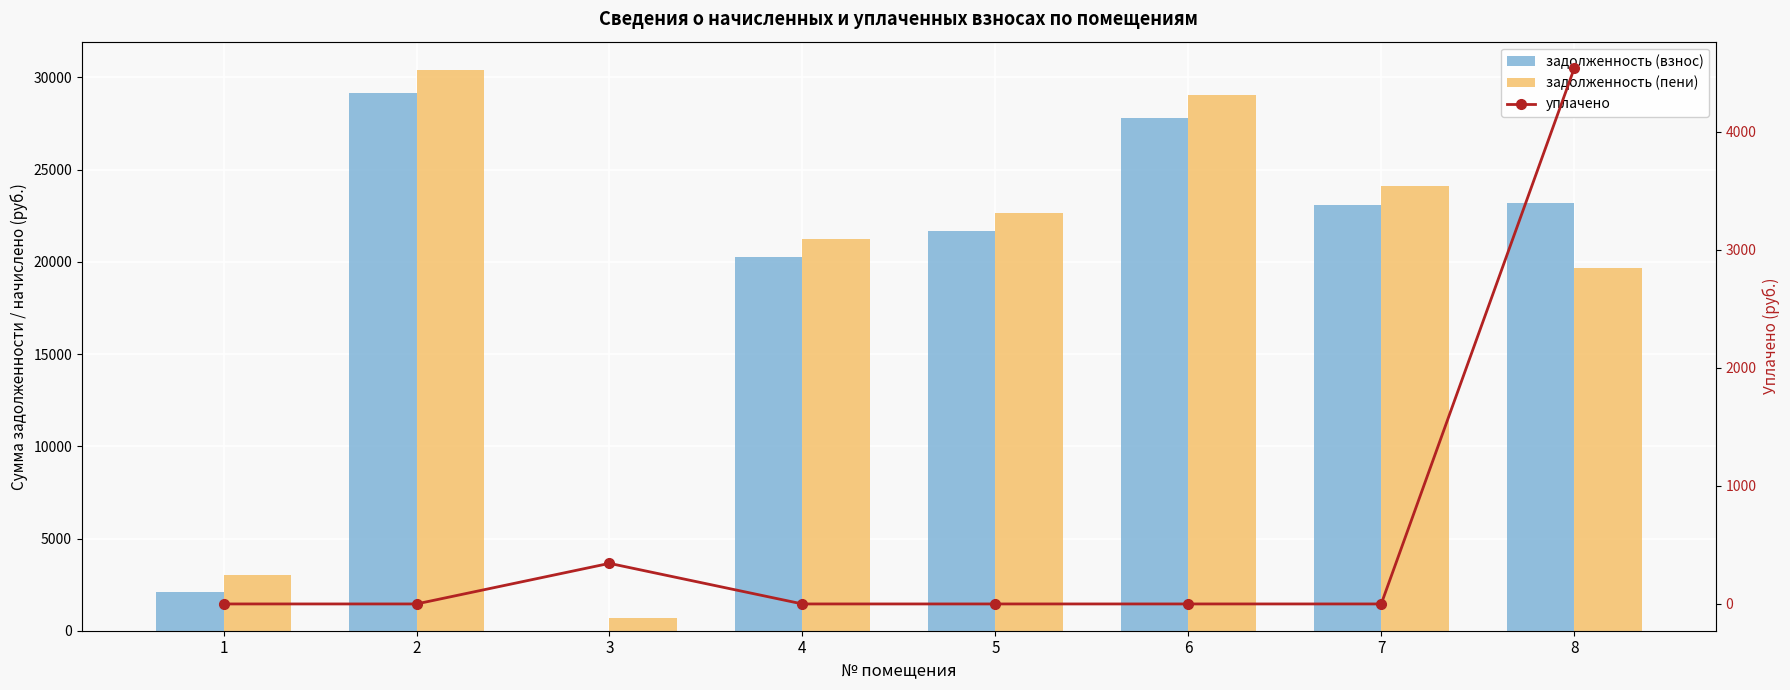

What are all the series names shown in the legend?

задолженность (взнос), задолженность (пени), уплачено